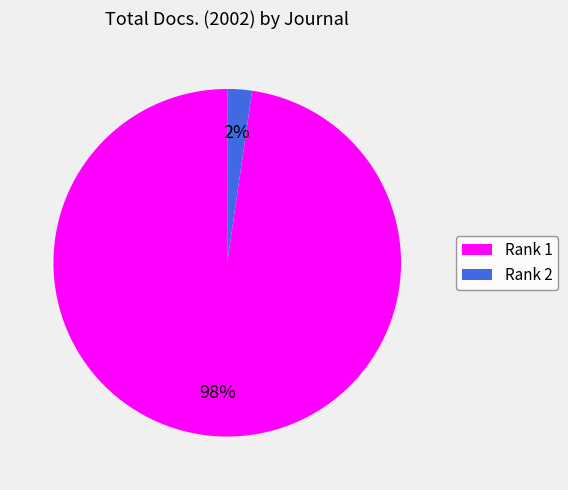

To the nearest percent, what is the average slice percentage?

50%